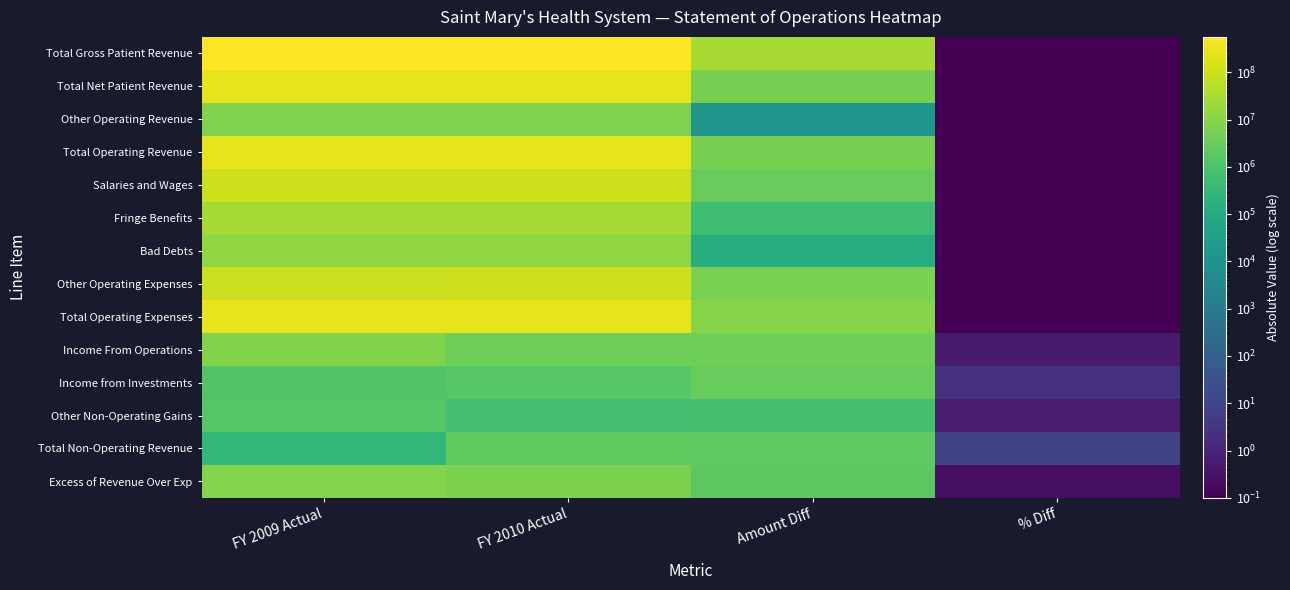

Reading left to right, transcribe all the data shown in this chart.

Total Gross Patient Revenue: FY 2009 Actual=531794000.0	FY 2010 Actual=562404000.0	Amount Diff=30610000.0	% Diff=0.1
Total Net Patient Revenue: FY 2009 Actual=238143000.0	FY 2010 Actual=243847000.0	Amount Diff=5704000.0	% Diff=0.0
Other Operating Revenue: FY 2009 Actual=7585000.0	FY 2010 Actual=7572000.0	Amount Diff=13000.0	% Diff=0.0
Total Operating Revenue: FY 2009 Actual=245728000.0	FY 2010 Actual=251419000.0	Amount Diff=5691000.0	% Diff=0.0
Salaries and Wages: FY 2009 Actual=102507000.0	FY 2010 Actual=105443000.0	Amount Diff=2936000.0	% Diff=0.0
Fringe Benefits: FY 2009 Actual=27782000.0	FY 2010 Actual=28308000.0	Amount Diff=526000.0	% Diff=0.0
Bad Debts: FY 2009 Actual=13161000.0	FY 2010 Actual=13281000.0	Amount Diff=120000.0	% Diff=0.0
Other Operating Expenses: FY 2009 Actual=94110000.0	FY 2010 Actual=100285000.0	Amount Diff=6175000.0	% Diff=0.1
Total Operating Expenses: FY 2009 Actual=237560000.0	FY 2010 Actual=247317000.0	Amount Diff=9757000.0	% Diff=0.0
Income From Operations: FY 2009 Actual=8168000.0	FY 2010 Actual=4102000.0	Amount Diff=4066000.0	% Diff=0.5
Income from Investments: FY 2009 Actual=1271000.0	FY 2010 Actual=1723000.0	Amount Diff=2994000.0	% Diff=2.4
Other Non-Operating Gains: FY 2009 Actual=1556000.0	FY 2010 Actual=712000.0	Amount Diff=844000.0	% Diff=0.5
Total Non-Operating Revenue: FY 2009 Actual=285000.0	FY 2010 Actual=2435000.0	Amount Diff=2150000.0	% Diff=7.5
Excess of Revenue Over Exp: FY 2009 Actual=8453000.0	FY 2010 Actual=6537000.0	Amount Diff=1916000.0	% Diff=0.2